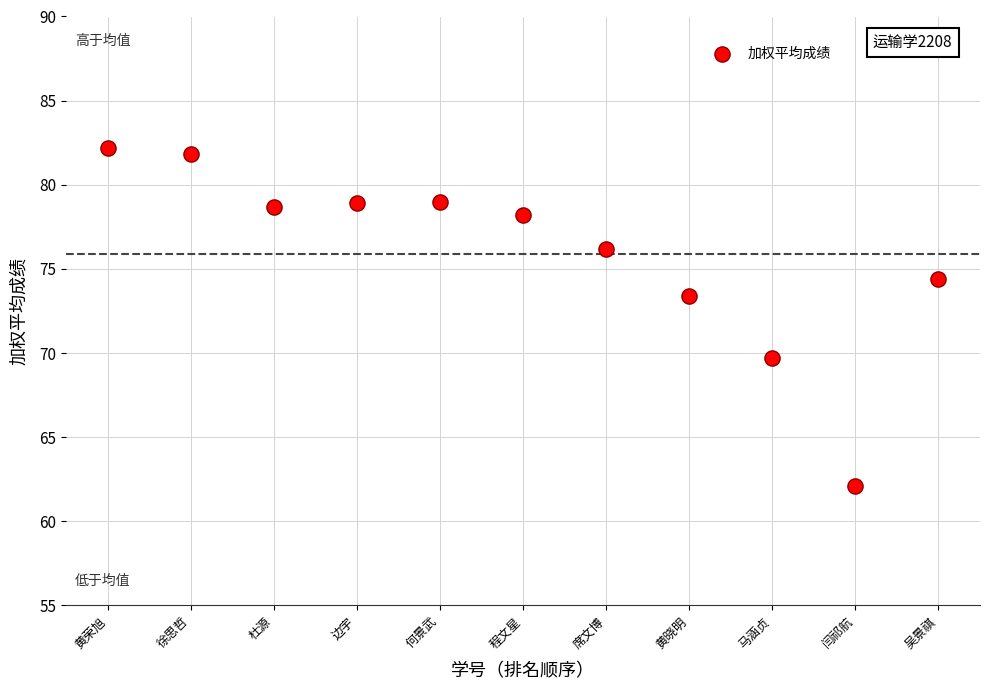

What is the average Y value?

75.9